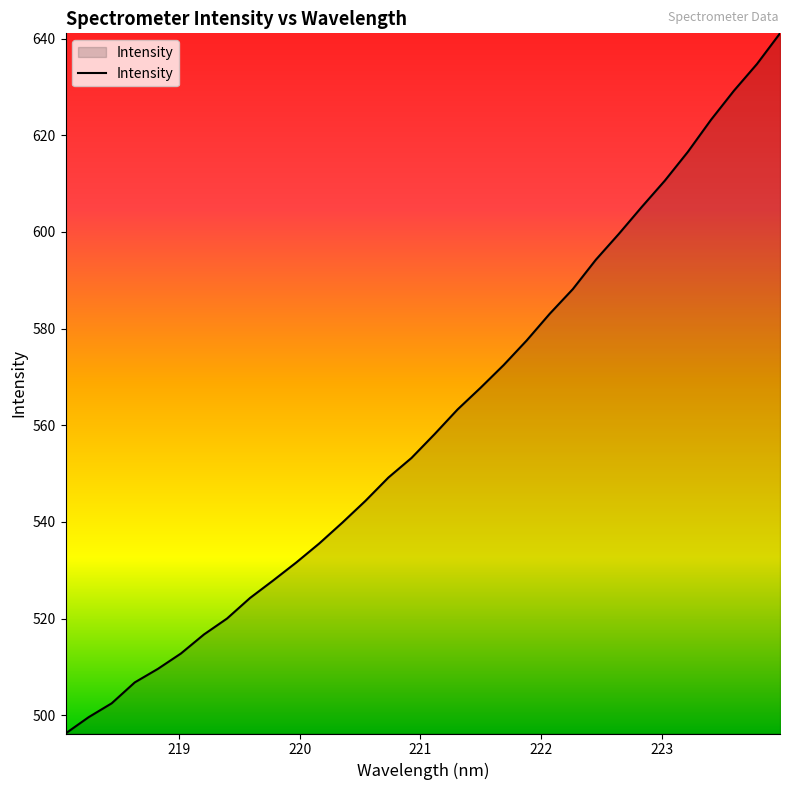

What is the difference between the maximum and minimum values?

144.9